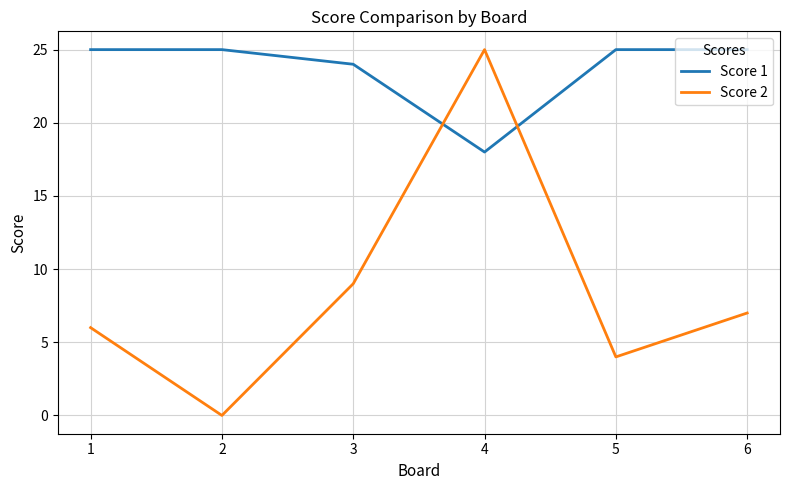

At which category does Score 1 reach its first local valley?

4